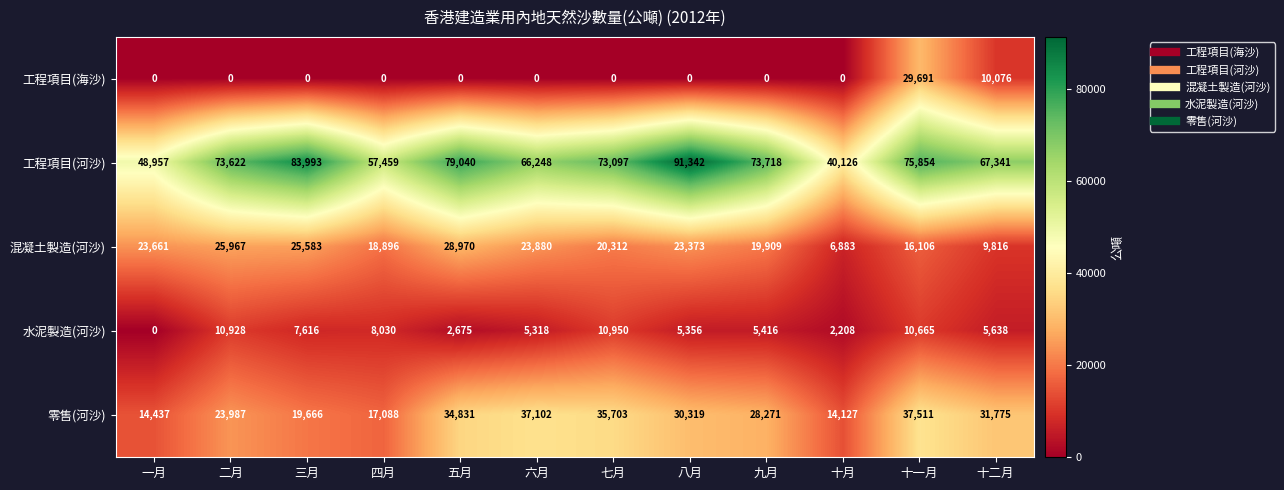

How many categories are shown in the chart?

12